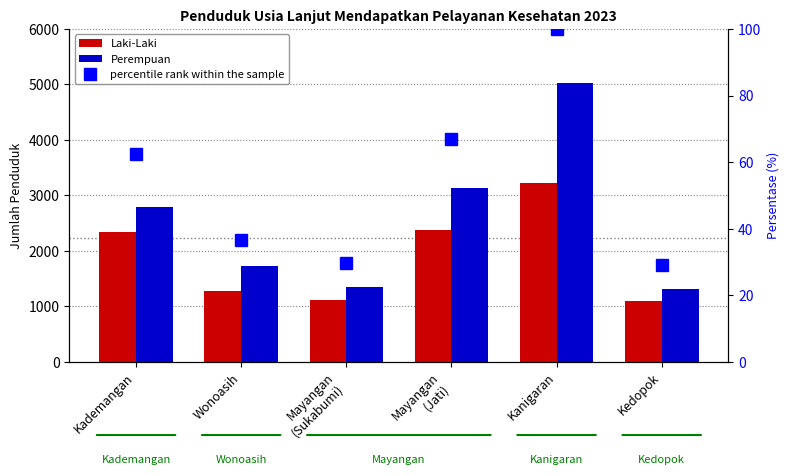

At which label does percentile rank within the sample first exceed 62?

Kademangan